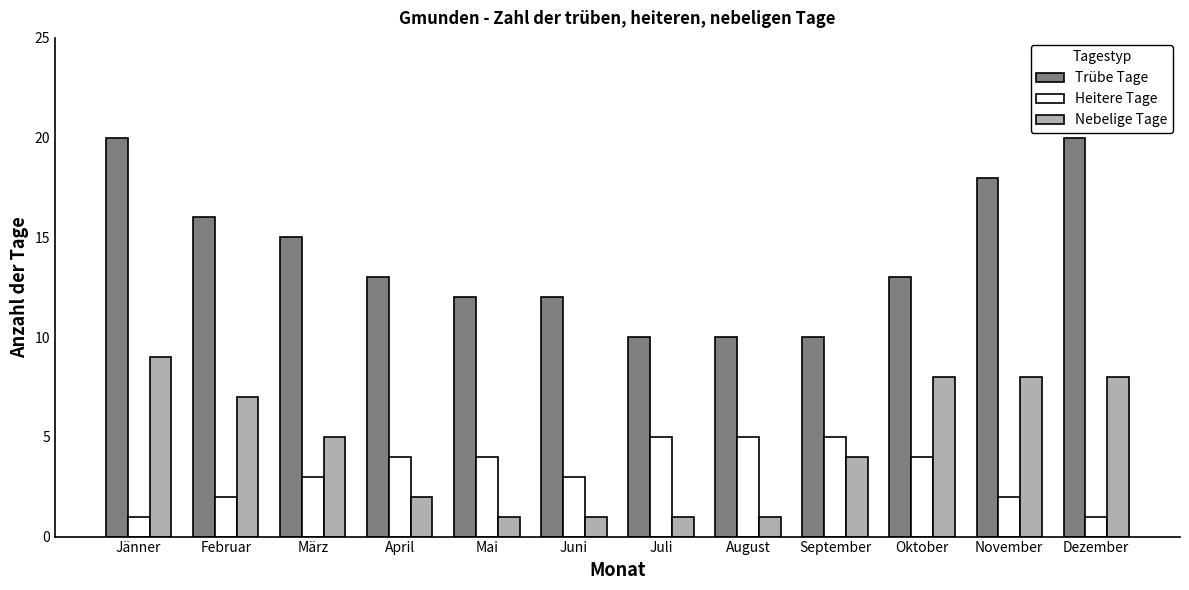

Reading right to left, transcribe all the data shown in this chart.

Trübe Tage: Dezember=20	November=18	Oktober=13	September=10	August=10	Juli=10	Juni=12	Mai=12	April=13	März=15	Februar=16	Jänner=20
Heitere Tage: Dezember=1	November=2	Oktober=4	September=5	August=5	Juli=5	Juni=3	Mai=4	April=4	März=3	Februar=2	Jänner=1
Nebelige Tage: Dezember=8	November=8	Oktober=8	September=4	August=1	Juli=1	Juni=1	Mai=1	April=2	März=5	Februar=7	Jänner=9